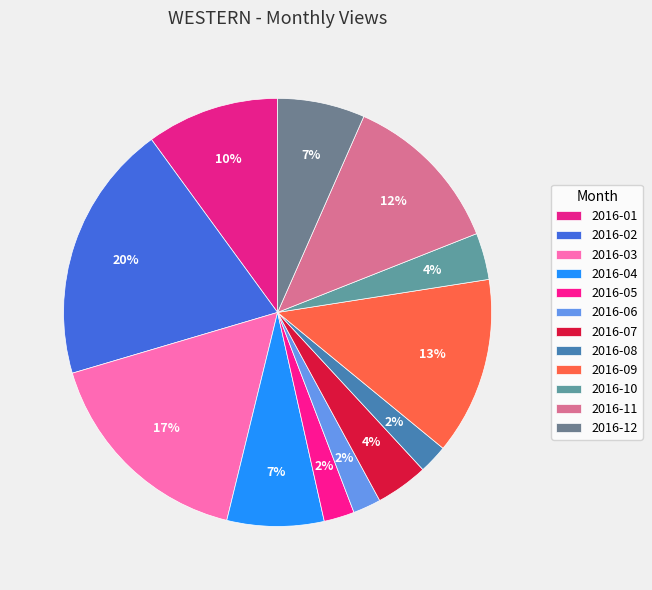

How many slices are in this pie chart?

12